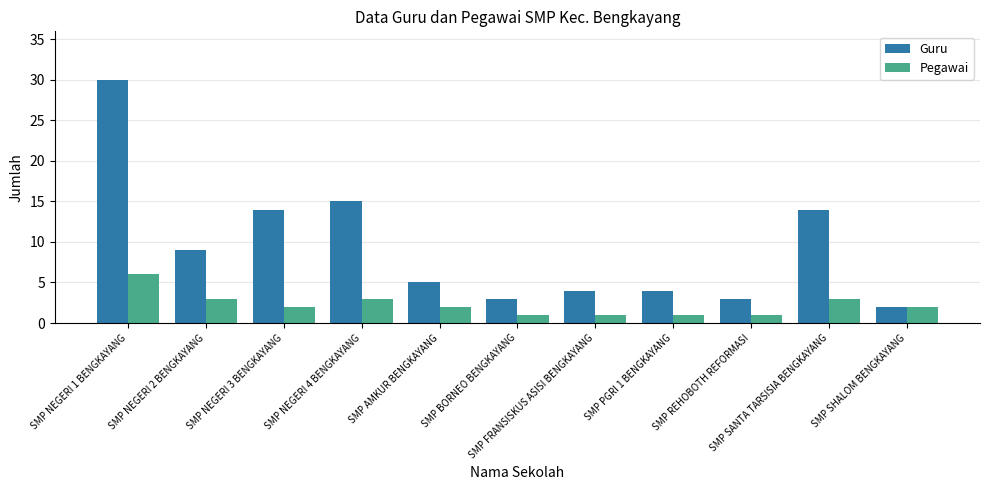

How many series are shown in this chart?

2